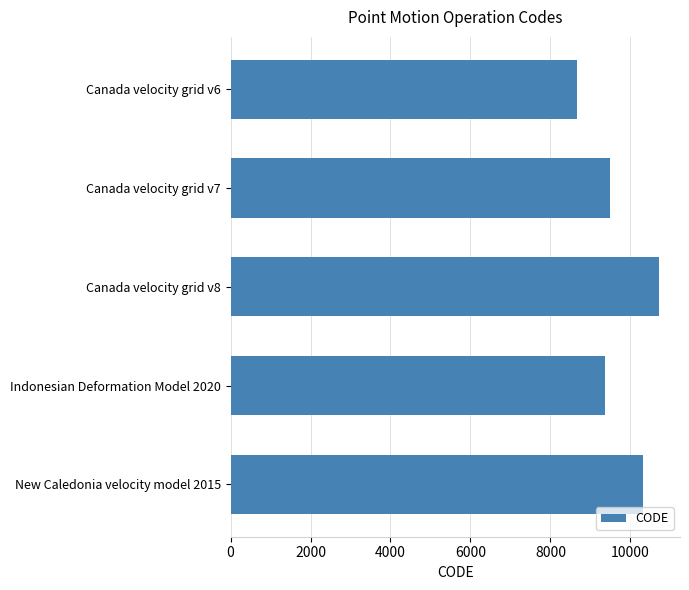

How many series are shown in this chart?

1